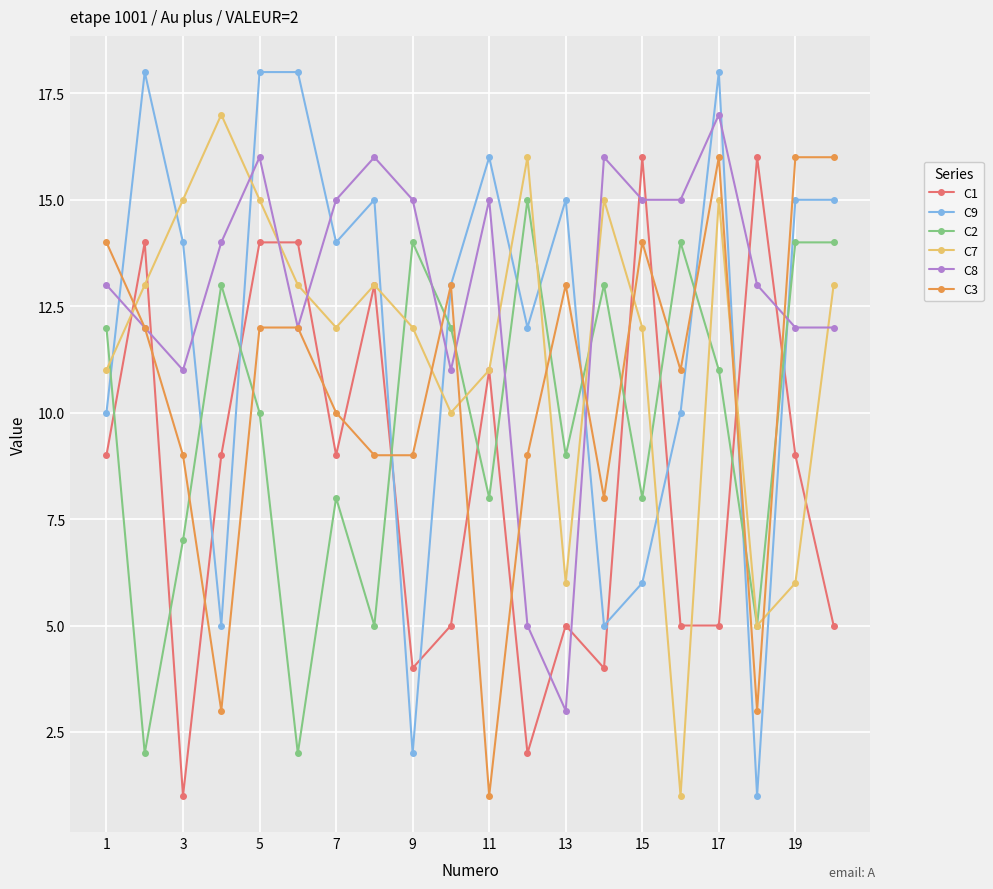

Which series has the largest total across all categories?

C8